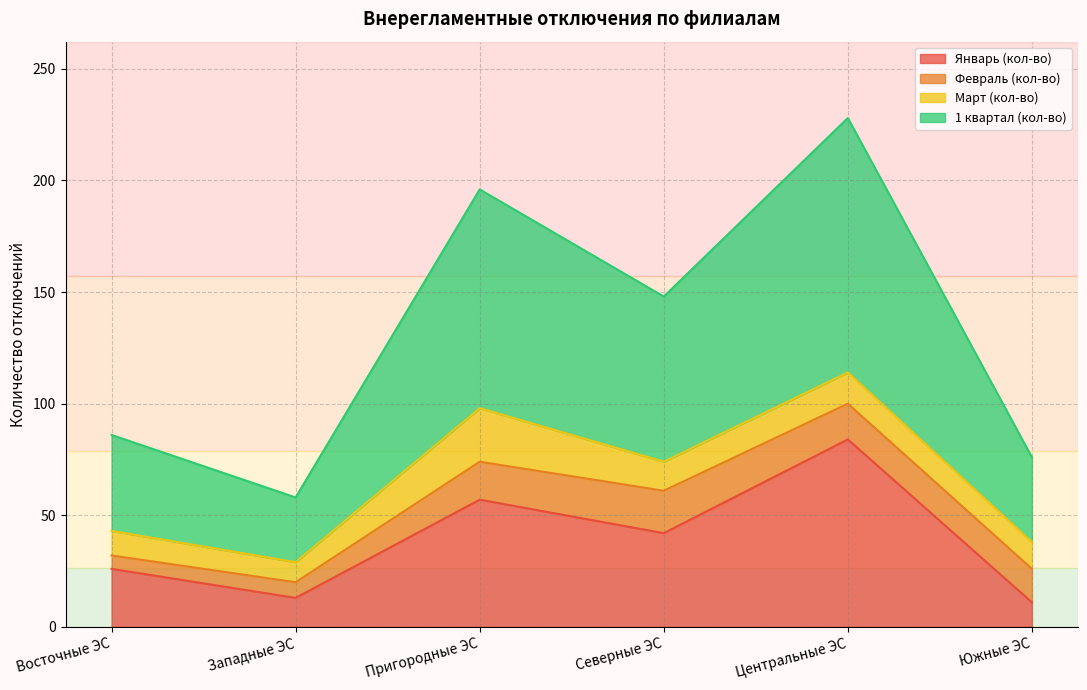

True or false: 1 квартал (кол-во) and Январь (кол-во) intersect in this chart.

False